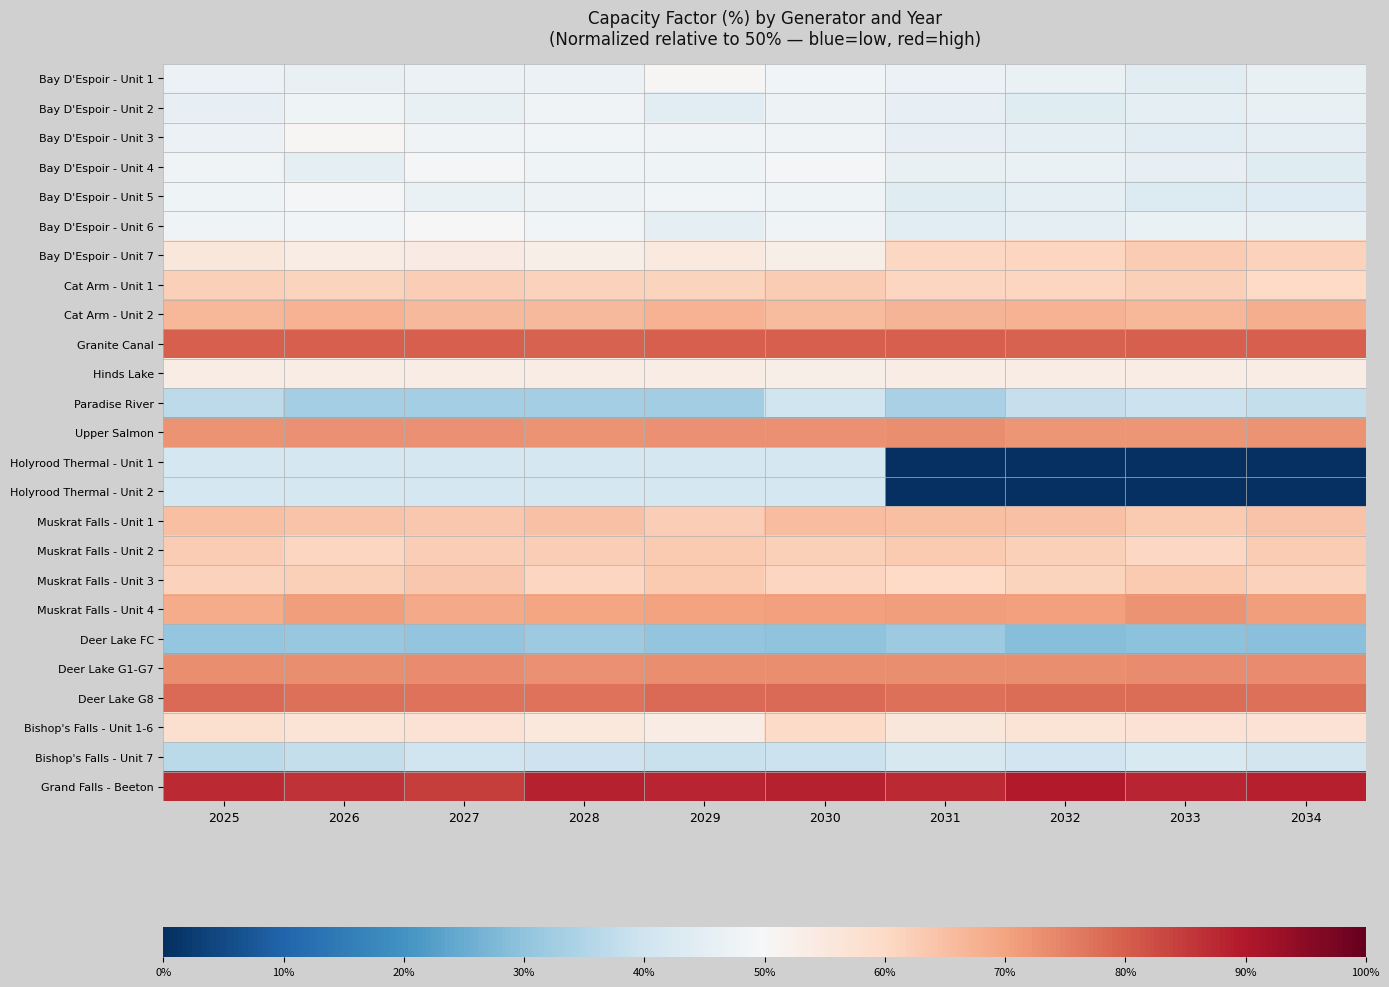

Reading left to right, list all the values displayed in this chart.

Bay D'Espoir - Unit 1: 2025=-0.1	2026=-0.1	2027=-0.1	2028=-0.1	2029=0.0	2030=-0.0	2031=-0.1	2032=-0.1	2033=-0.1	2034=-0.1
Bay D'Espoir - Unit 2: 2025=-0.1	2026=-0.0	2027=-0.1	2028=-0.0	2029=-0.1	2030=-0.1	2031=-0.1	2032=-0.1	2033=-0.1	2034=-0.1
Bay D'Espoir - Unit 3: 2025=-0.1	2026=0.0	2027=-0.0	2028=-0.0	2029=-0.0	2030=-0.0	2031=-0.1	2032=-0.1	2033=-0.1	2034=-0.1
Bay D'Espoir - Unit 4: 2025=-0.0	2026=-0.1	2027=-0.0	2028=-0.0	2029=-0.0	2030=-0.0	2031=-0.1	2032=-0.1	2033=-0.1	2034=-0.1
Bay D'Espoir - Unit 5: 2025=-0.0	2026=-0.0	2027=-0.1	2028=-0.0	2029=-0.0	2030=-0.0	2031=-0.1	2032=-0.1	2033=-0.1	2034=-0.1
Bay D'Espoir - Unit 6: 2025=-0.0	2026=-0.0	2027=-0.0	2028=-0.0	2029=-0.1	2030=-0.0	2031=-0.1	2032=-0.1	2033=-0.1	2034=-0.1
Bay D'Espoir - Unit 7: 2025=0.1	2026=0.1	2027=0.1	2028=0.1	2029=0.1	2030=0.1	2031=0.2	2032=0.2	2033=0.3	2034=0.2
Cat Arm - Unit 1: 2025=0.2	2026=0.2	2027=0.2	2028=0.2	2029=0.2	2030=0.3	2031=0.2	2032=0.2	2033=0.2	2034=0.2
Cat Arm - Unit 2: 2025=0.3	2026=0.3	2027=0.3	2028=0.3	2029=0.3	2030=0.3	2031=0.3	2032=0.3	2033=0.3	2034=0.4
Granite Canal: 2025=0.6	2026=0.6	2027=0.6	2028=0.6	2029=0.6	2030=0.6	2031=0.6	2032=0.6	2033=0.6	2034=0.6
Hinds Lake: 2025=0.1	2026=0.1	2027=0.1	2028=0.1	2029=0.1	2030=0.1	2031=0.1	2032=0.1	2033=0.1	2034=0.1
Paradise River: 2025=-0.3	2026=-0.3	2027=-0.3	2028=-0.3	2029=-0.3	2030=-0.2	2031=-0.3	2032=-0.2	2033=-0.2	2034=-0.2
Upper Salmon: 2025=0.4	2026=0.5	2027=0.5	2028=0.5	2029=0.5	2030=0.5	2031=0.5	2032=0.4	2033=0.4	2034=0.4
Holyrood Thermal - Unit 1: 2025=-0.2	2026=-0.2	2027=-0.2	2028=-0.2	2029=-0.2	2030=-0.2	2031=-1.0	2032=-1.0	2033=-1.0	2034=-1.0
Holyrood Thermal - Unit 2: 2025=-0.2	2026=-0.2	2027=-0.2	2028=-0.2	2029=-0.2	2030=-0.2	2031=-1.0	2032=-1.0	2033=-1.0	2034=-1.0
Muskrat Falls - Unit 1: 2025=0.3	2026=0.3	2027=0.3	2028=0.3	2029=0.2	2030=0.3	2031=0.3	2032=0.3	2033=0.3	2034=0.3
Muskrat Falls - Unit 2: 2025=0.3	2026=0.2	2027=0.2	2028=0.2	2029=0.3	2030=0.2	2031=0.3	2032=0.2	2033=0.2	2034=0.3
Muskrat Falls - Unit 3: 2025=0.2	2026=0.2	2027=0.3	2028=0.2	2029=0.3	2030=0.2	2031=0.2	2032=0.2	2033=0.3	2034=0.2
Muskrat Falls - Unit 4: 2025=0.4	2026=0.4	2027=0.4	2028=0.4	2029=0.4	2030=0.4	2031=0.4	2032=0.4	2033=0.4	2034=0.4
Deer Lake FC: 2025=-0.4	2026=-0.4	2027=-0.4	2028=-0.4	2029=-0.4	2030=-0.4	2031=-0.4	2032=-0.4	2033=-0.4	2034=-0.4
Deer Lake G1-G7: 2025=0.5	2026=0.5	2027=0.5	2028=0.5	2029=0.5	2030=0.5	2031=0.5	2032=0.5	2033=0.5	2034=0.5
Deer Lake G8: 2025=0.6	2026=0.6	2027=0.5	2028=0.5	2029=0.6	2030=0.6	2031=0.6	2032=0.6	2033=0.6	2034=0.6
Bishop's Falls - Unit 1-6: 2025=0.2	2026=0.1	2027=0.1	2028=0.1	2029=0.1	2030=0.2	2031=0.1	2032=0.1	2033=0.1	2034=0.1
Bishop's Falls - Unit 7: 2025=-0.3	2026=-0.2	2027=-0.2	2028=-0.2	2029=-0.2	2030=-0.2	2031=-0.2	2032=-0.2	2033=-0.2	2034=-0.2
Grand Falls - Beeton: 2025=0.7	2026=0.7	2027=0.7	2028=0.8	2029=0.8	2030=0.8	2031=0.7	2032=0.8	2033=0.8	2034=0.8